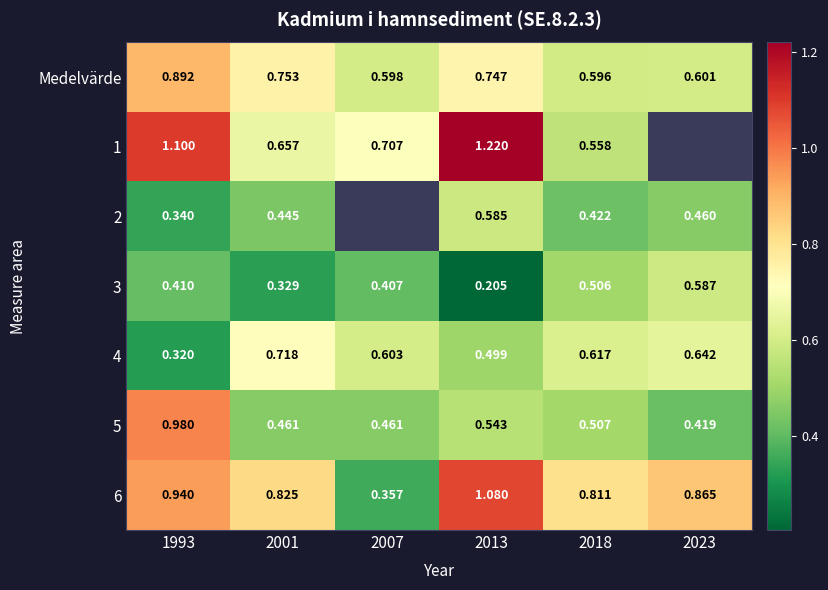

Is the value of 4 at 2023 greater than the value of 5 at 2007?

Yes